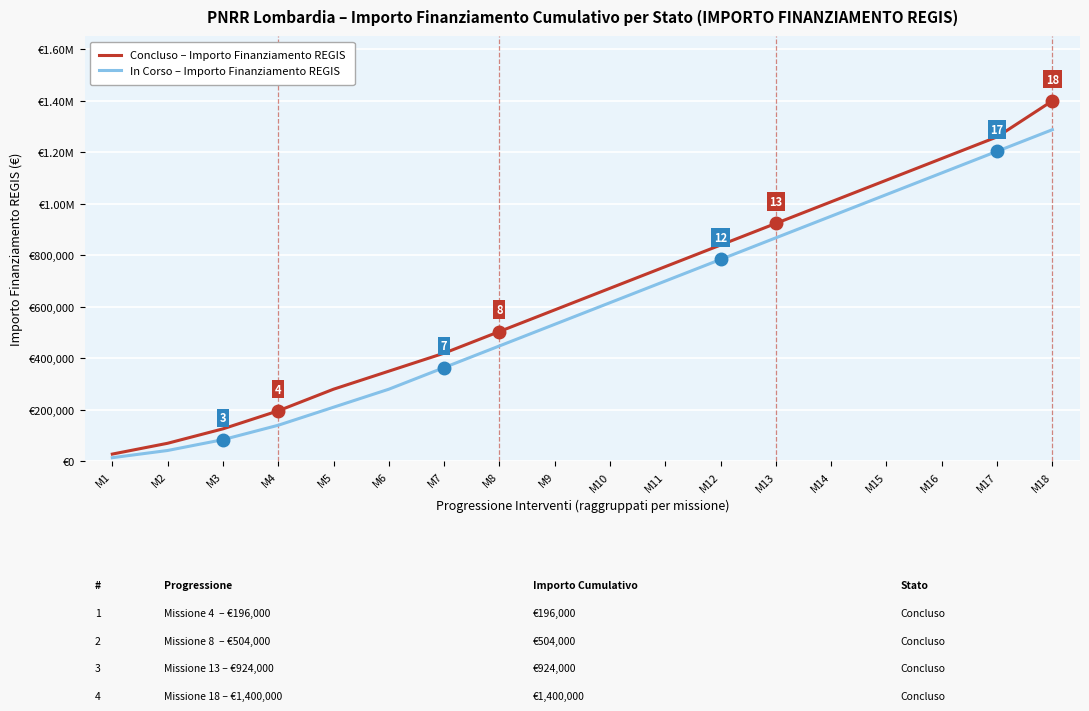

What are all the series names shown in the legend?

Concluso – Importo Finanziamento REGIS, In Corso – Importo Finanziamento REGIS